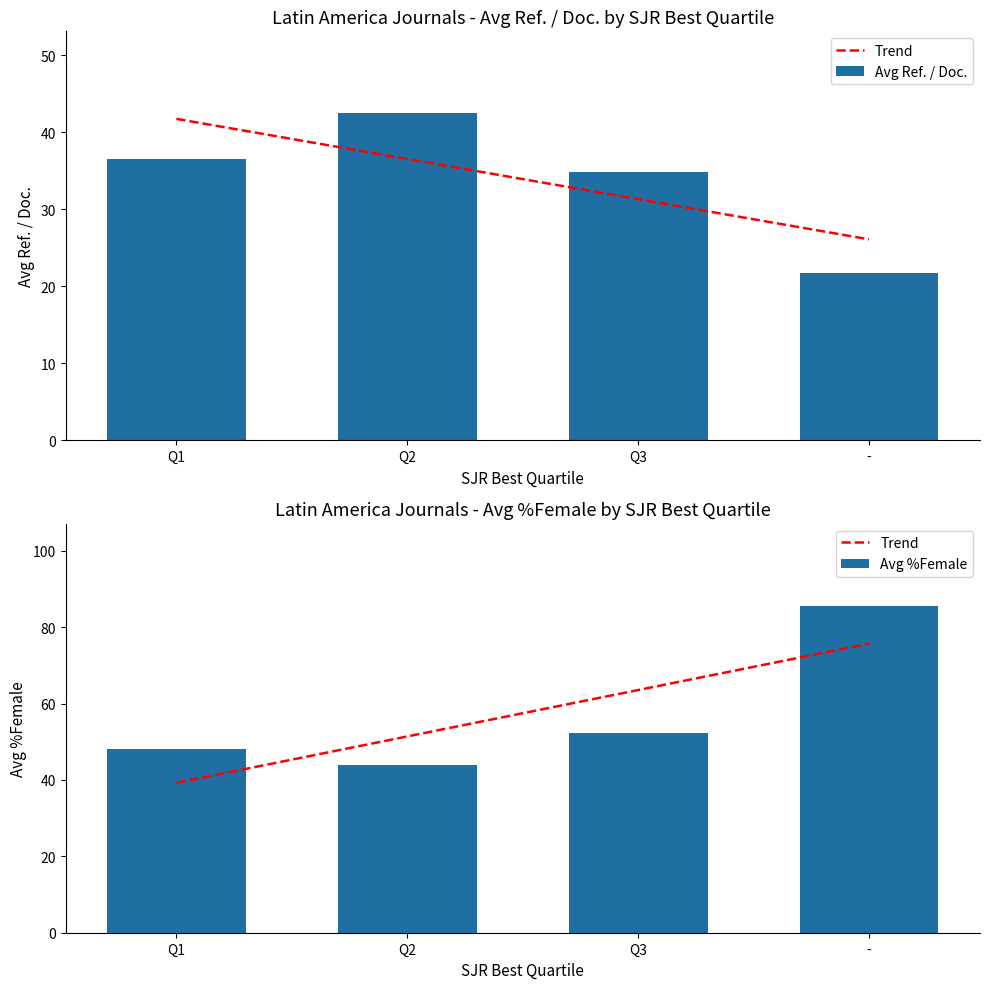

How many categories are shown in the chart?

4